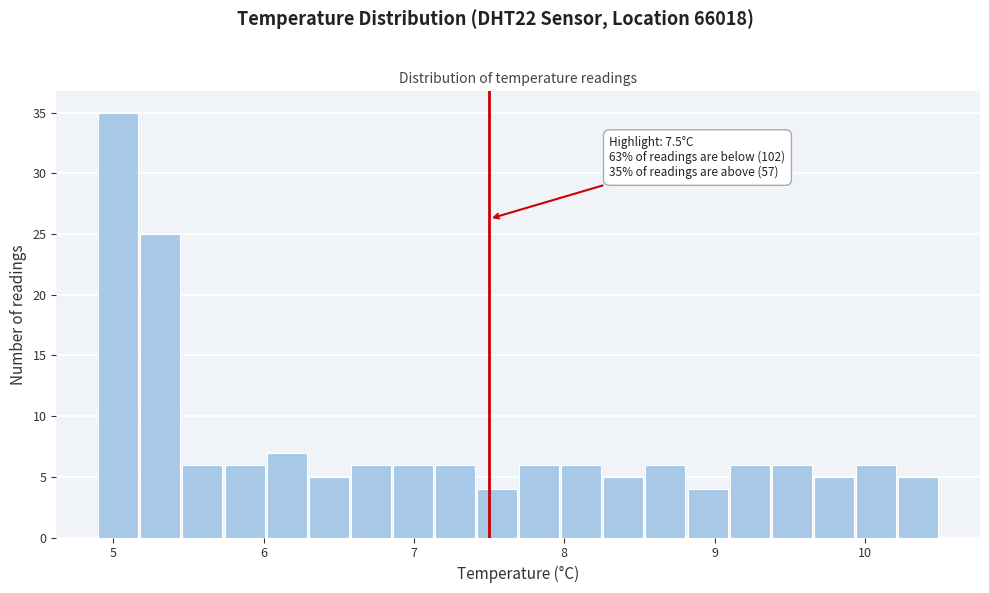

Around what value on the x-axis is the tallest bar? Give the approximate position of its centre, as read against the axis.

5.0